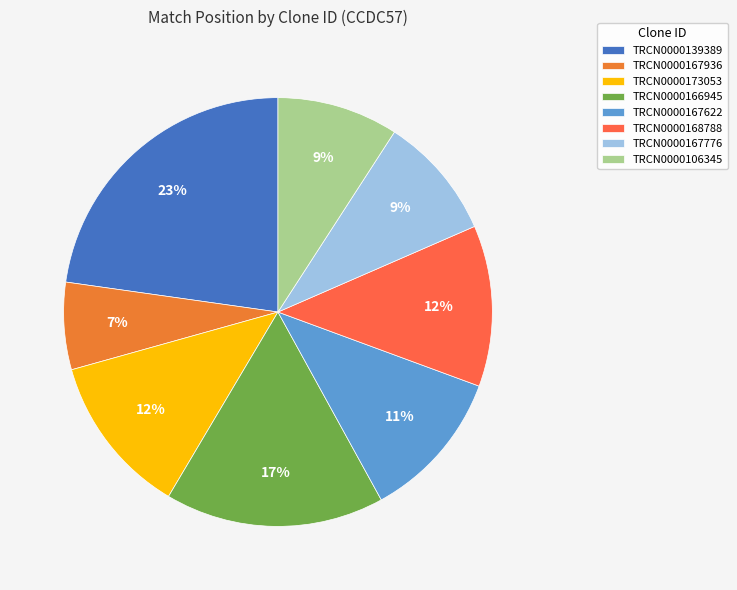

Which slice is the largest?

TRCN0000139389